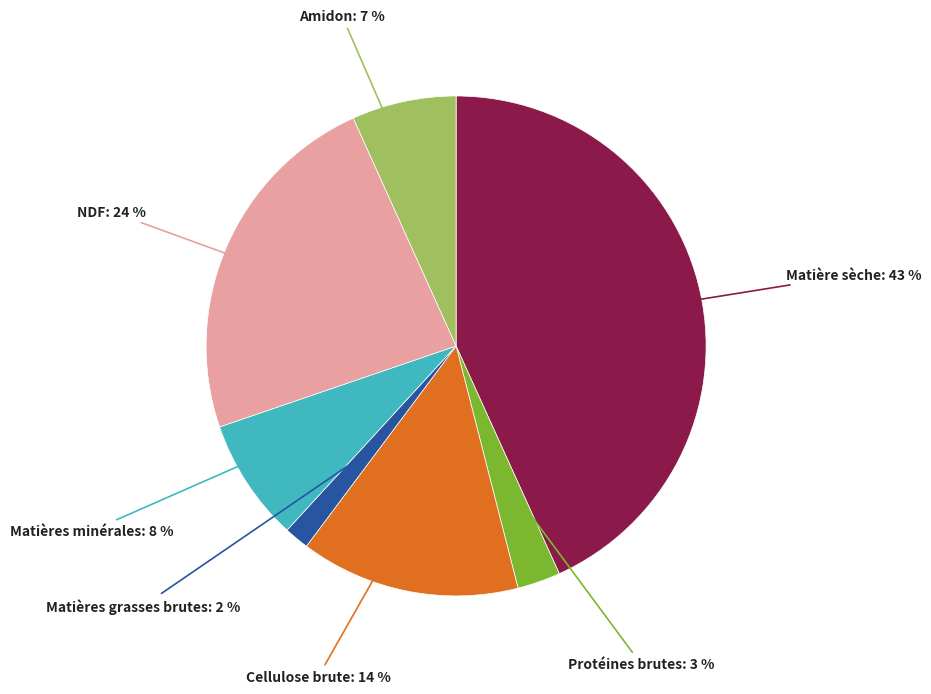

To the nearest percent, what is the average slice percentage?

14%